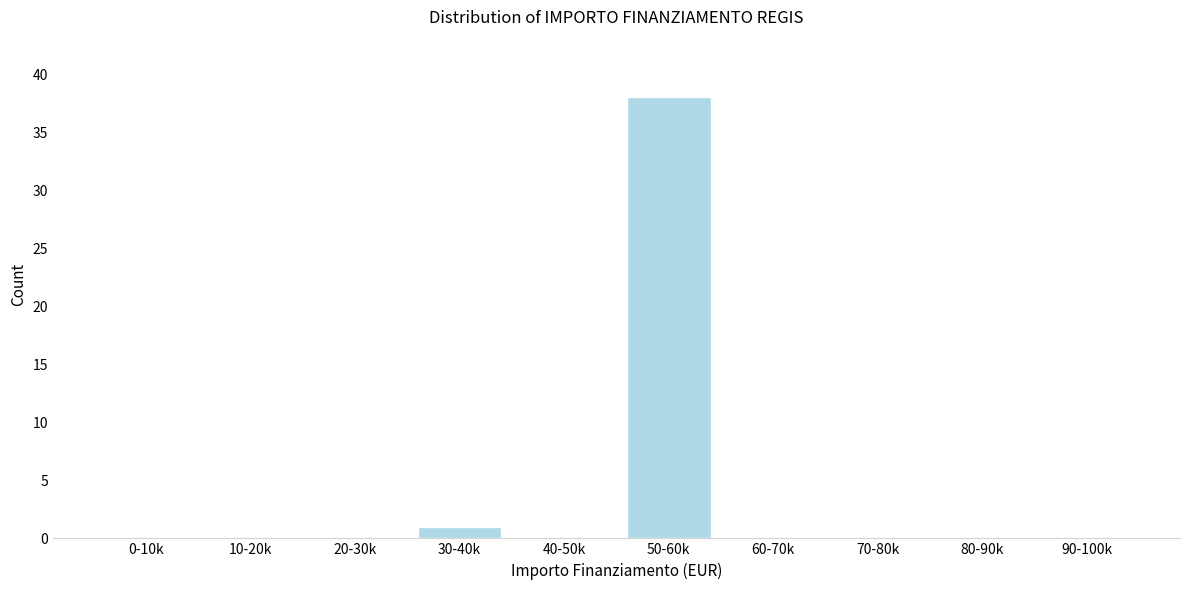

Reading left to right, extract all data points from this chart.

0-10k=0	10-20k=0	20-30k=0	30-40k=1	40-50k=0	50-60k=38	60-70k=0	70-80k=0	80-90k=0	90-100k=0